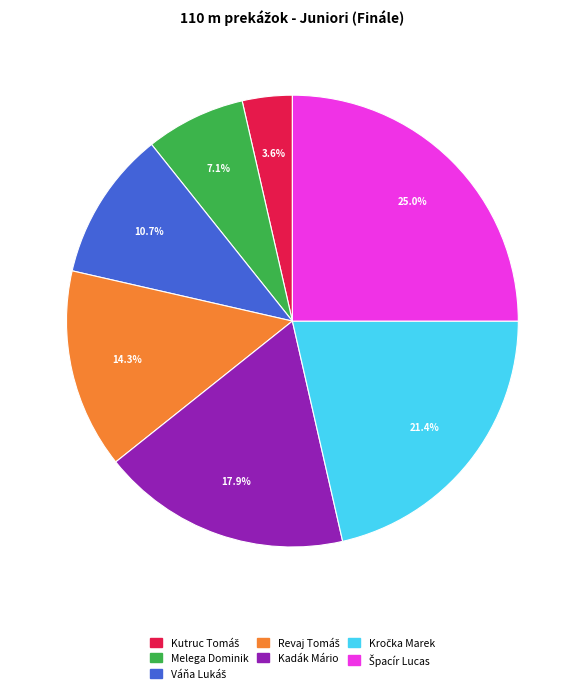

Is there a majority slice in this chart?

No